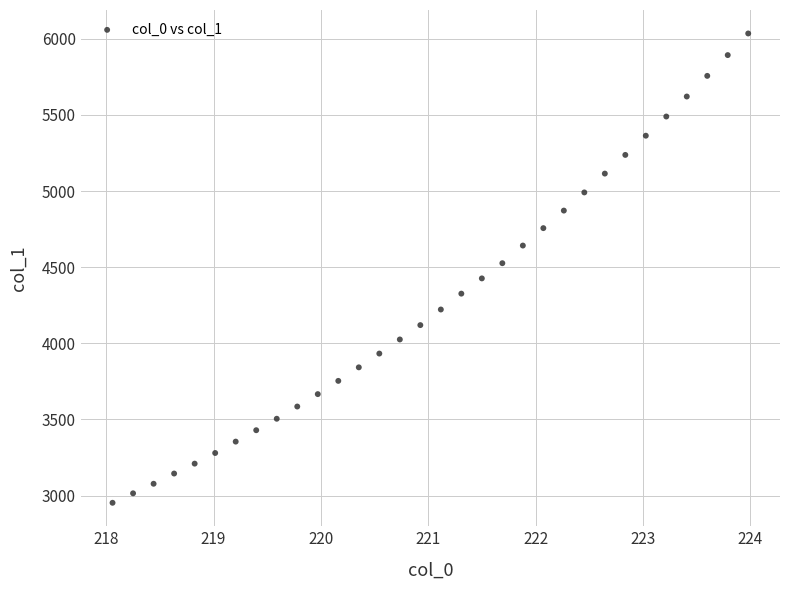

What is the range of Y values (max minus min)?

3082.8